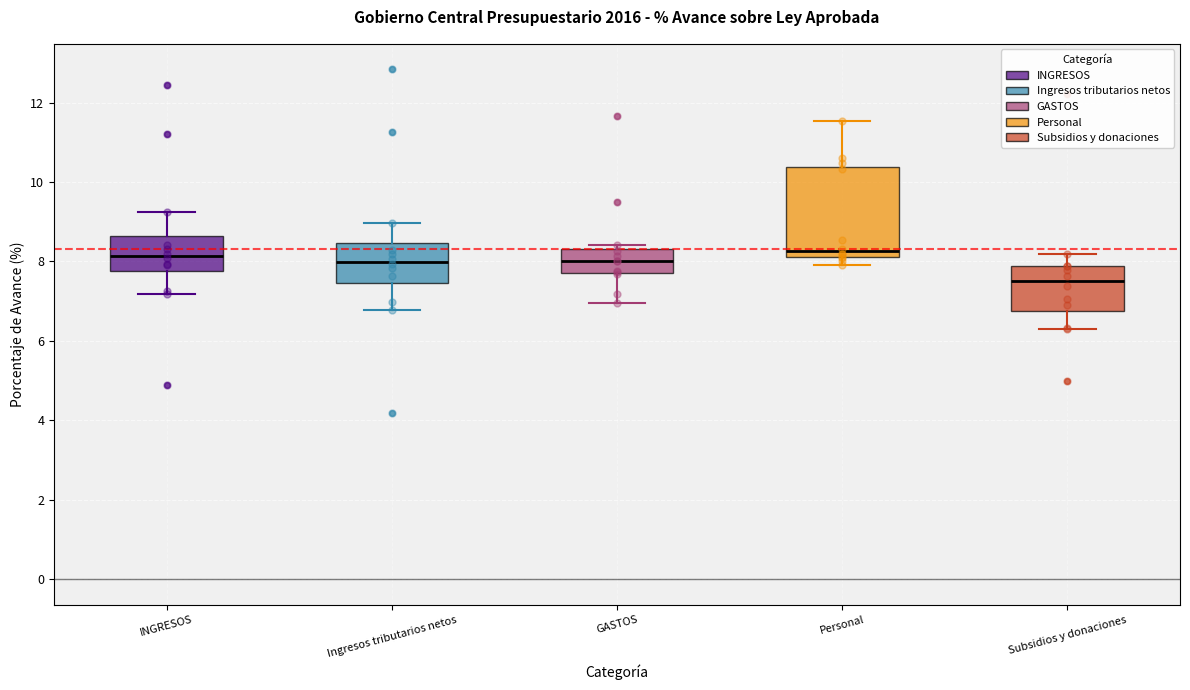

Reading left to right, transcribe this box plot: for each box, give where its median line is, the range the box spans, and where its two whiskers end, as read against the y-axis. The values are not printed on the chart, so give them approximately, as read against the axis.

INGRESOS: median 8.2, box 7.8 to 8.6, whiskers 7.2 to 9.2
Ingresos tributarios netos: median 8.0, box 7.4 to 8.4, whiskers 6.8 to 9.0
GASTOS: median 8.0, box 7.8 to 8.4, whiskers 7.0 to 8.4 (just above the box's upper edge)
Personal: median 8.2 (just above the box's lower edge), box 8.2 to 10.4, whiskers 8.0 to 11.6
Subsidios y donaciones: median 7.6, box 6.8 to 7.8, whiskers 6.2 to 8.2